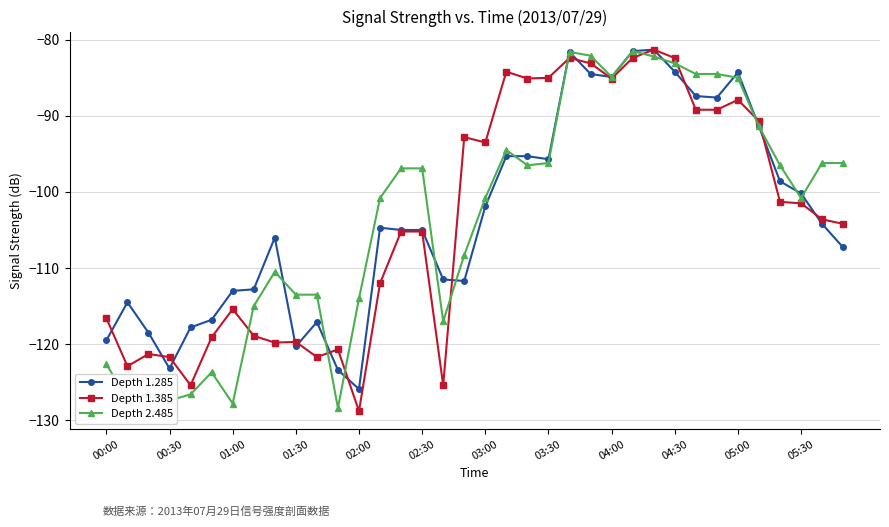

What is the highest value of the Depth 1.385 series?

-81.3